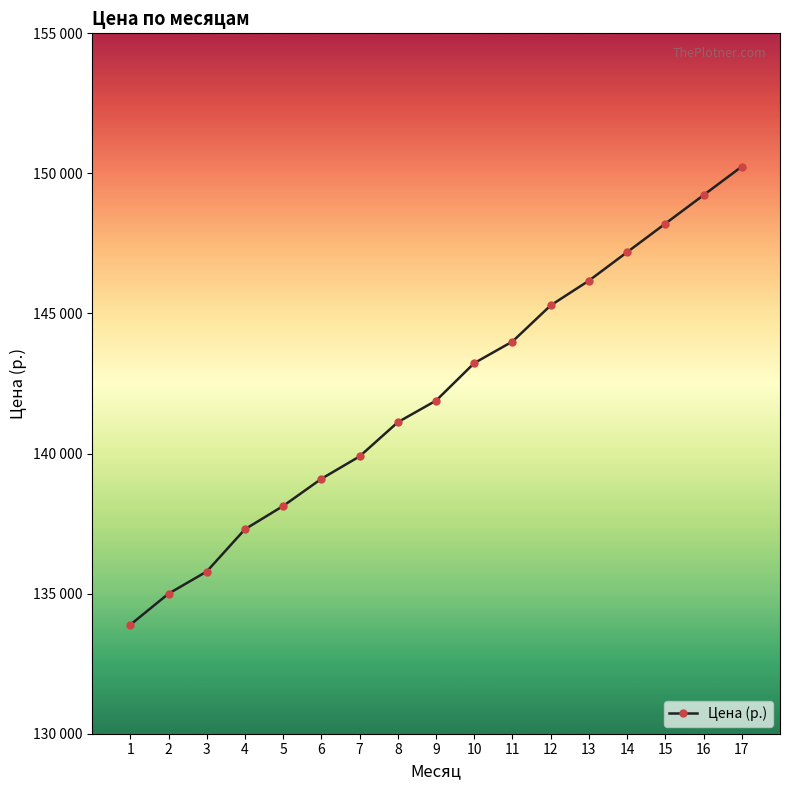

Is this an area chart (filled region under the line)?

No